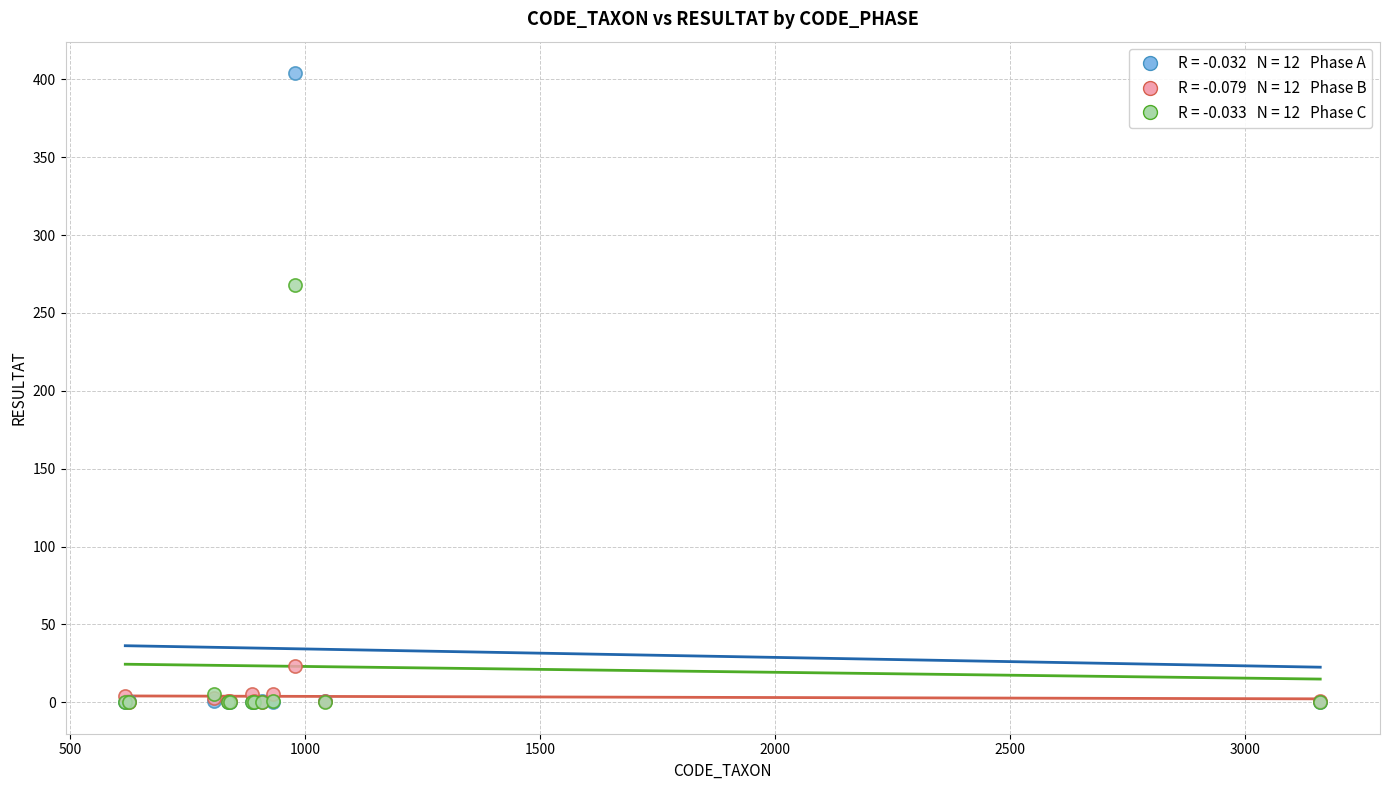

Across all series, what Y value is closest to 202?

268